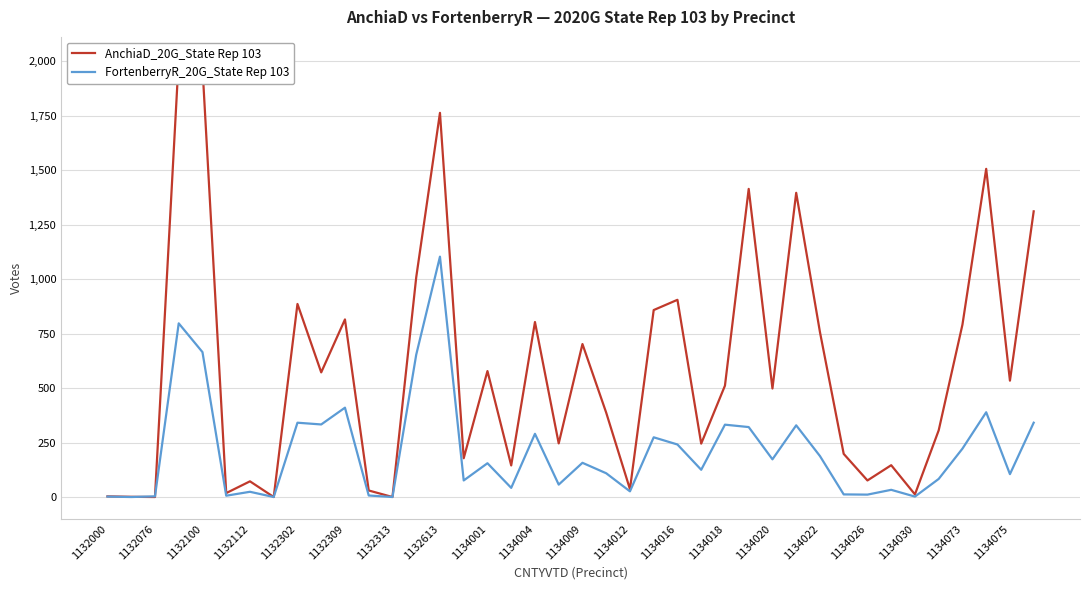

What is the sum of all AnchiaD_20G_State Rep 103 values?

23690